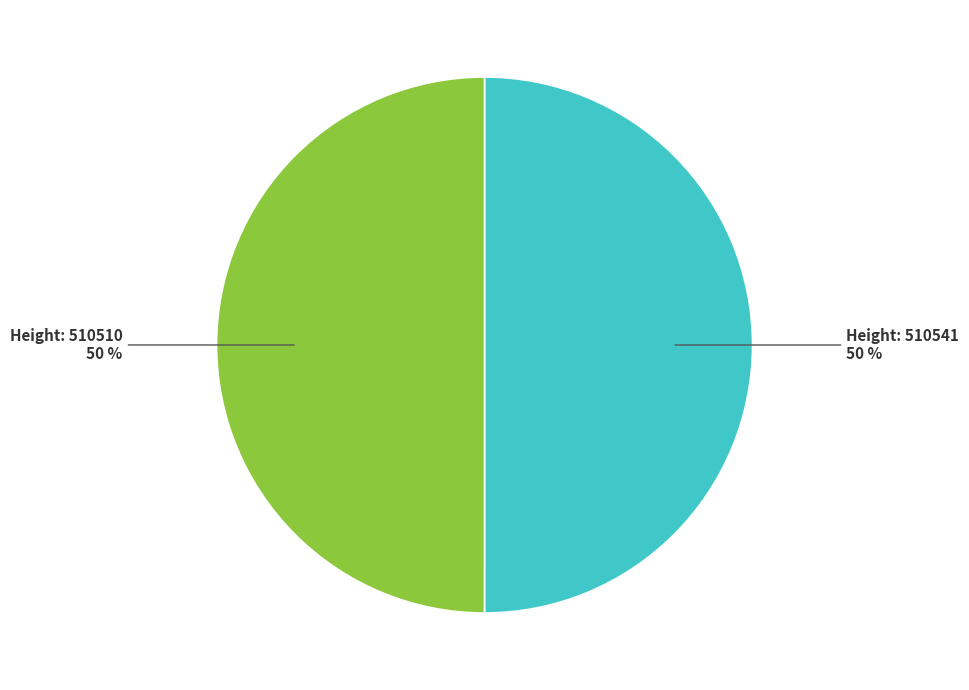

How many segments does this pie chart have?

2